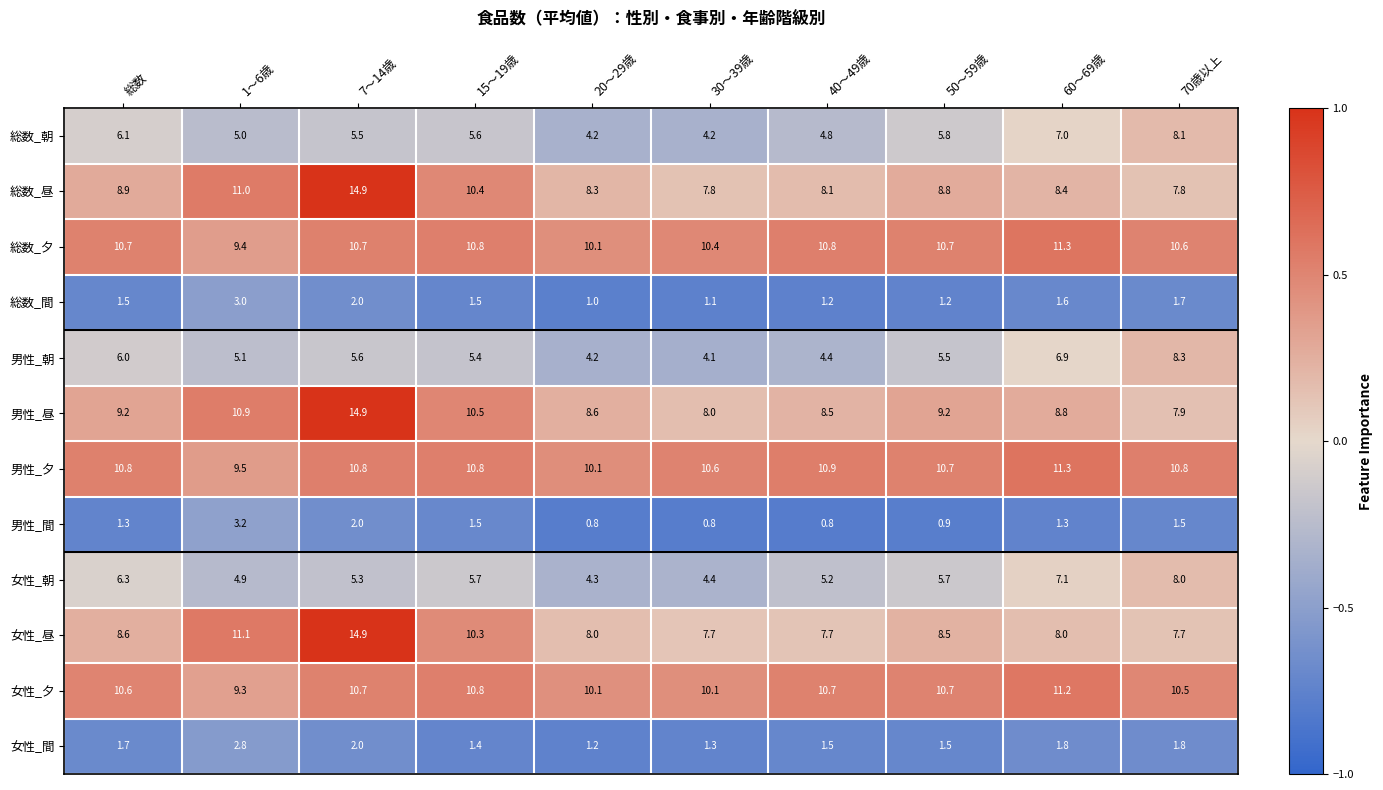

At which label does 男性_間 first exceed 1?

総数